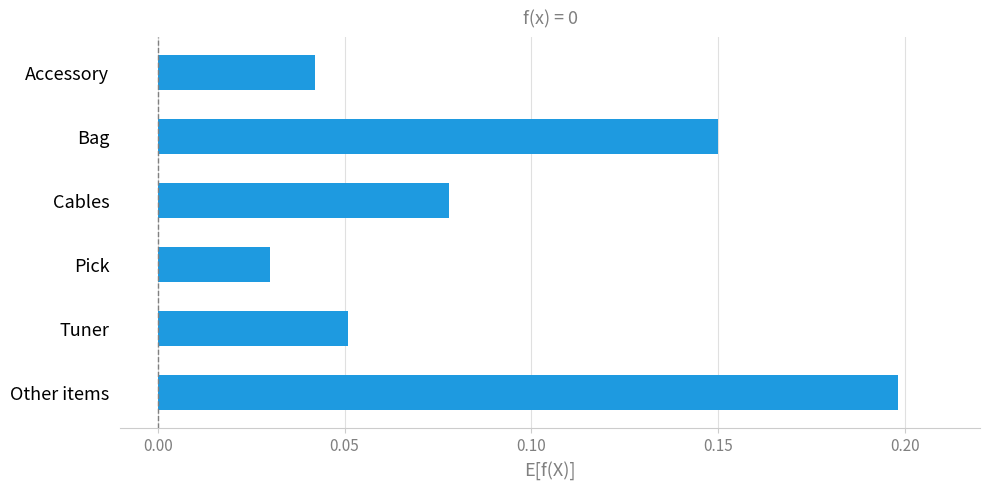

Which label corresponds to the smallest value in the chart?

Pick